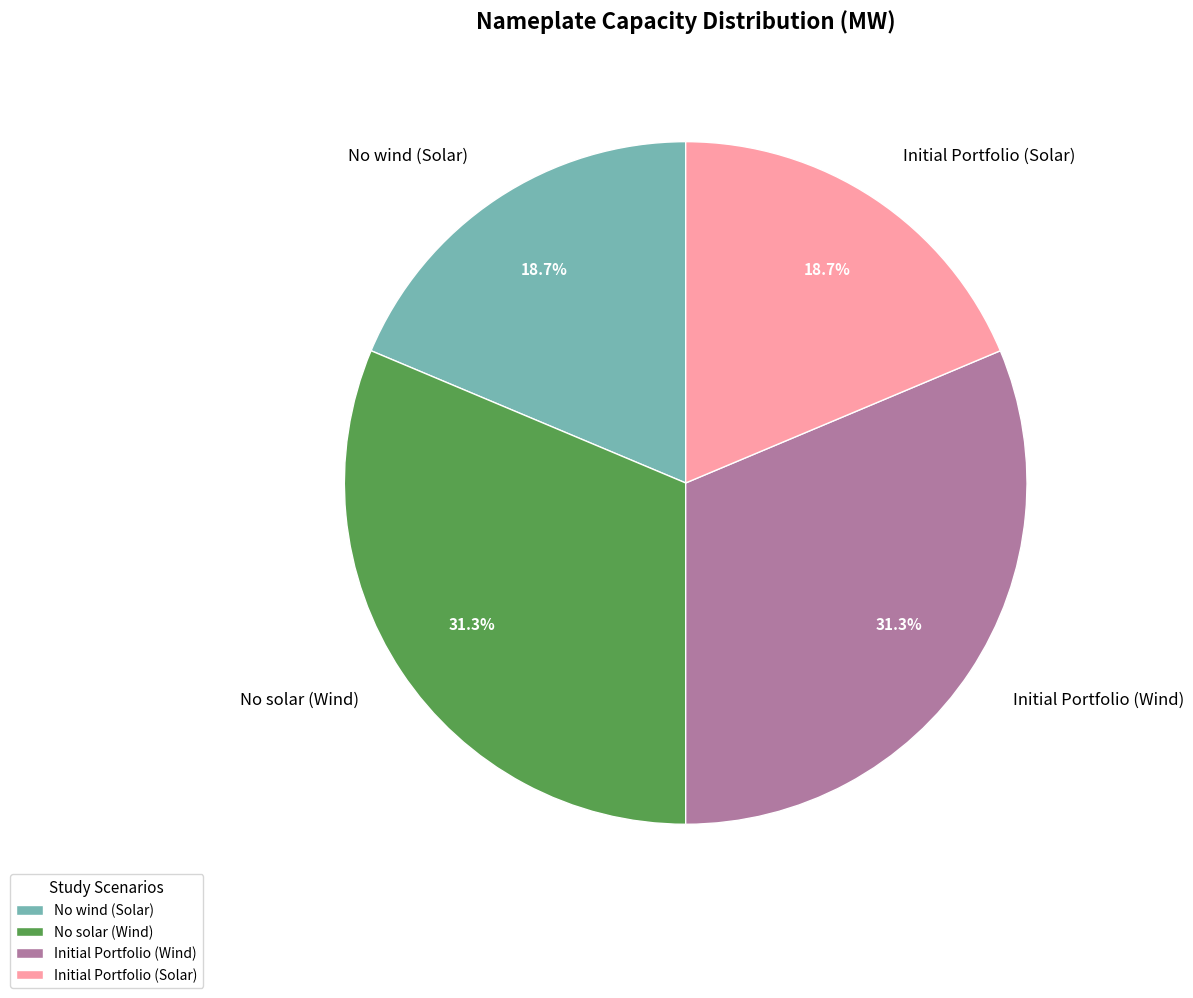

How many slices are in this pie chart?

4